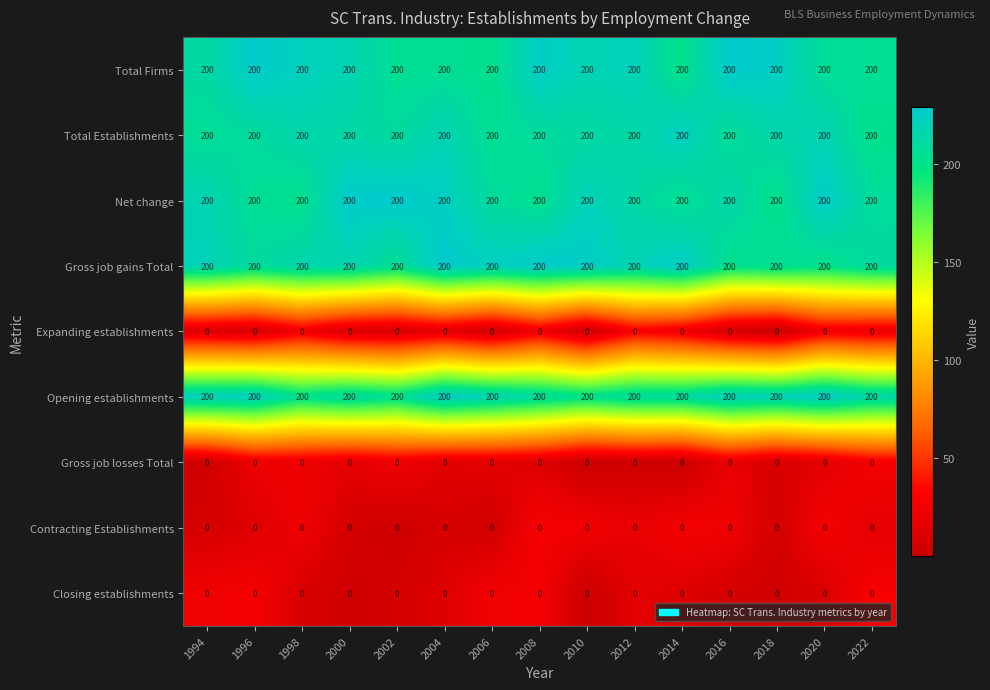

What is the smallest value displayed?

0